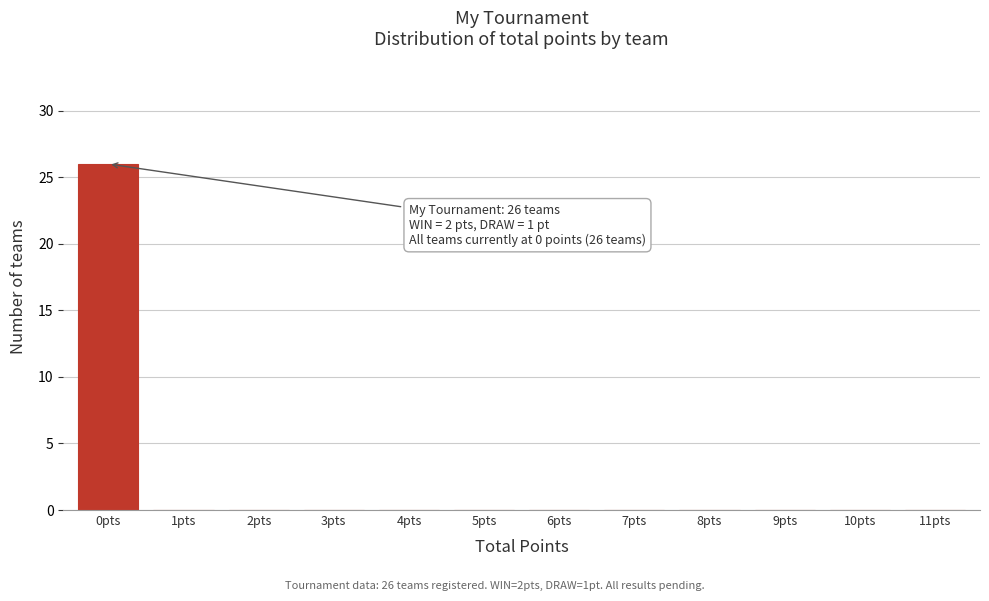

Reading left to right, extract all data points from this chart.

0pts=26	1pts=0	2pts=0	3pts=0	4pts=0	5pts=0	6pts=0	7pts=0	8pts=0	9pts=0	10pts=0	11pts=0